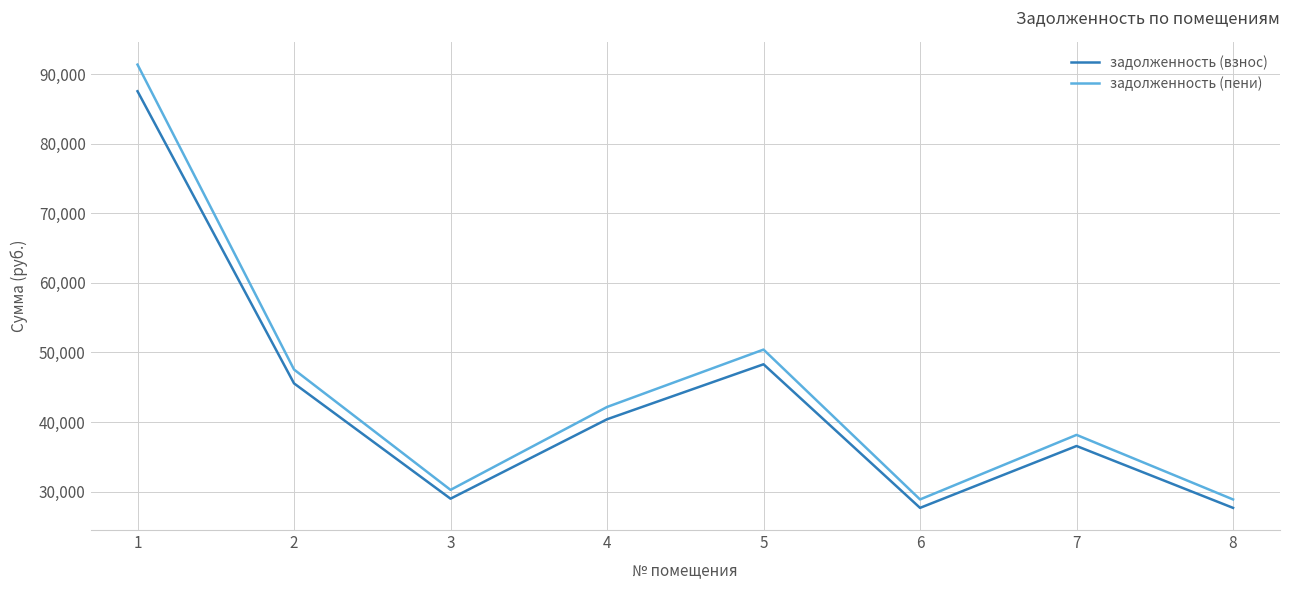

List the series in order of their peak value, lowest first.

задолженность (взнос), задолженность (пени)